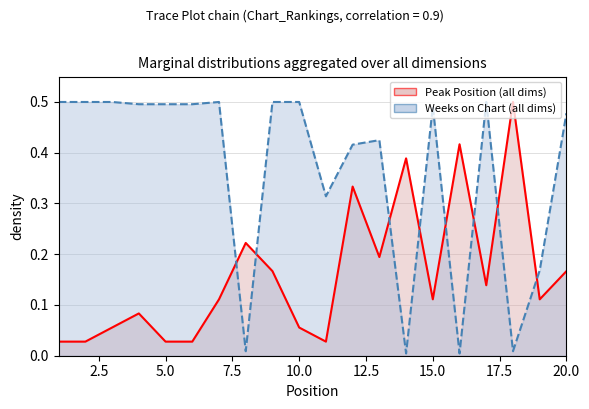

Reading left to right, list all the values displayed in this chart.

Peak Position: 0.0	0.0	0.1	0.1	0.0	0.0	0.1	0.2	0.2	0.1	0.0	0.3	0.2	0.4	0.1	0.4	0.1	0.5	0.1	0.2
Weeks on Chart: 0.5	0.5	0.5	0.5	0.5	0.5	0.5	0.0	0.5	0.5	0.3	0.4	0.4	0.0	0.5	0.0	0.5	0.0	0.2	0.5